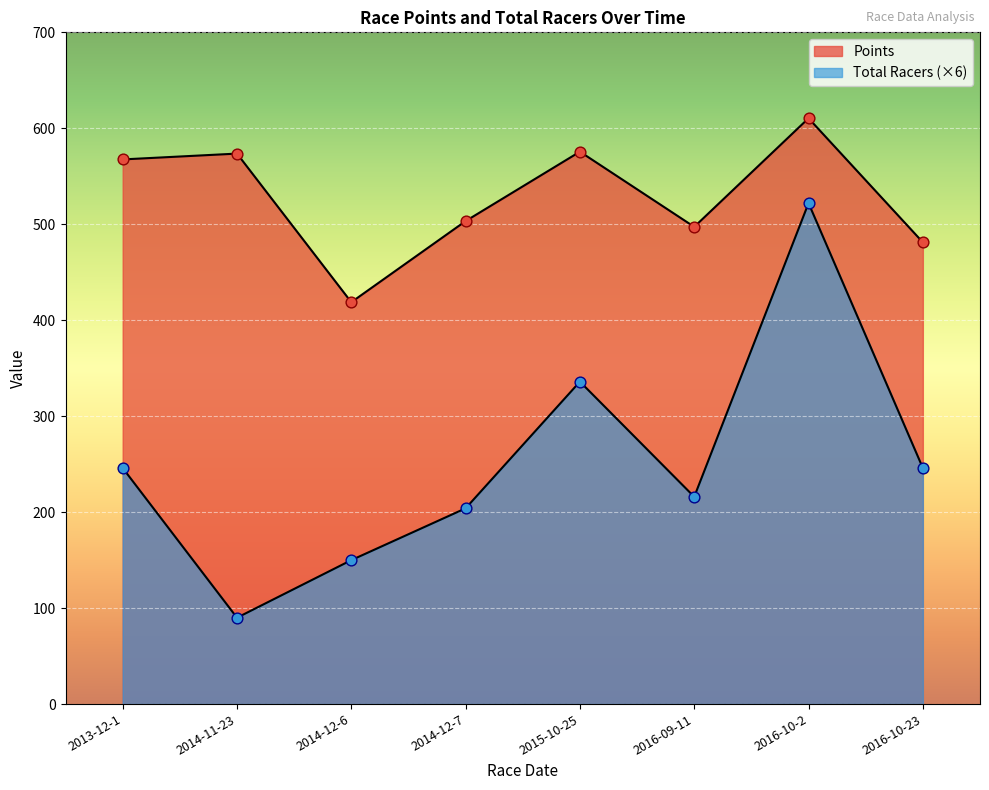

At how many categories does at least one series exceed 200?

8